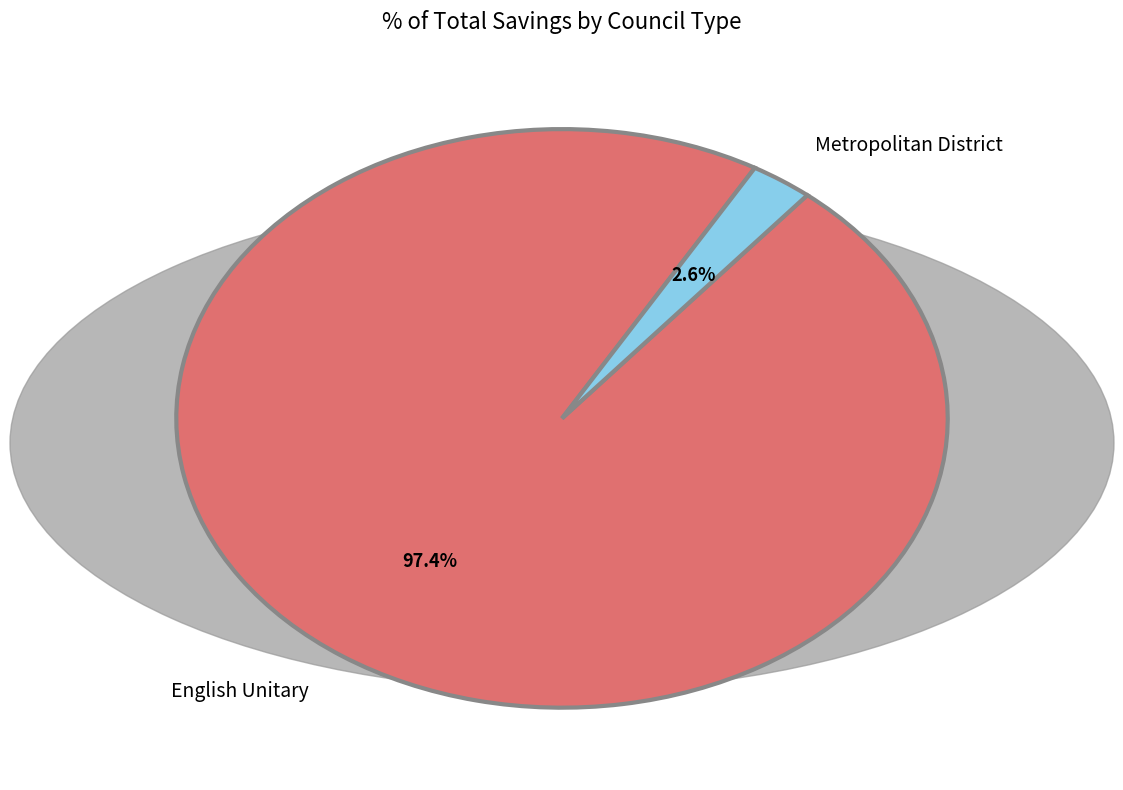

To the nearest percent, what portion does Metropolitan District represent?

3%